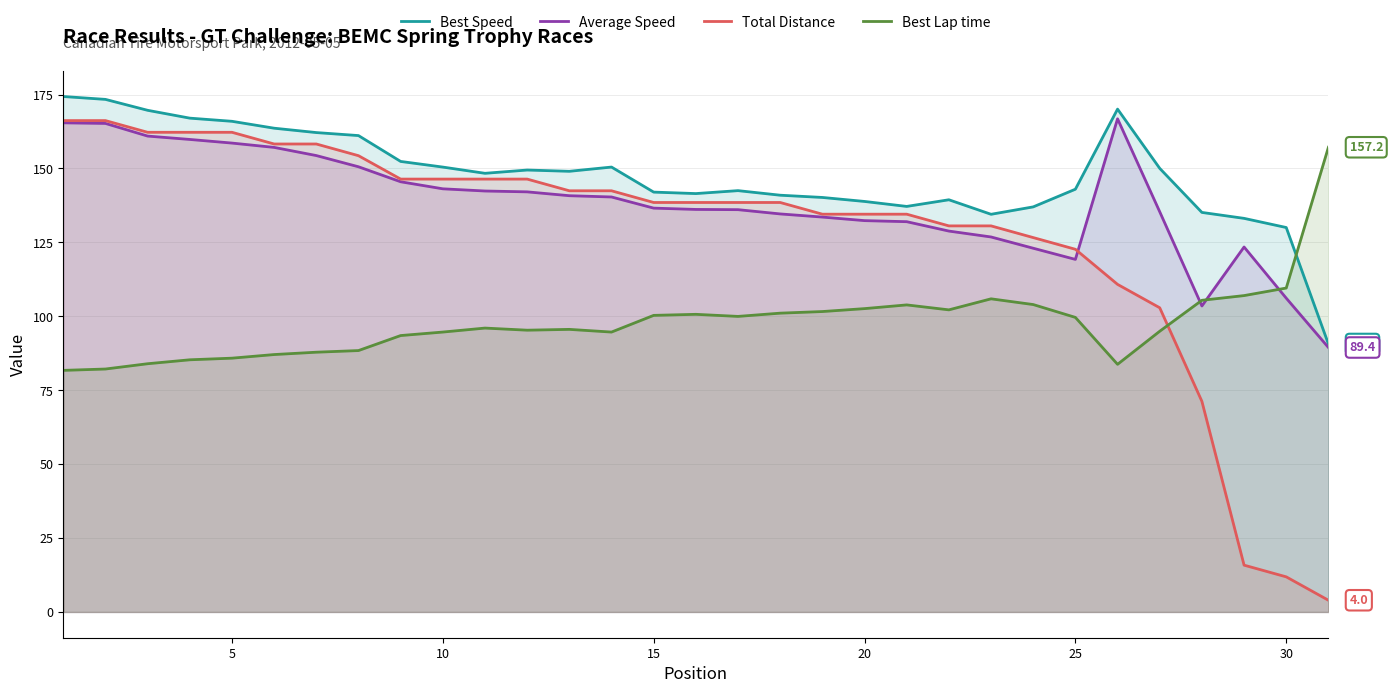

What is the minimum value for Total Distance?

4.0